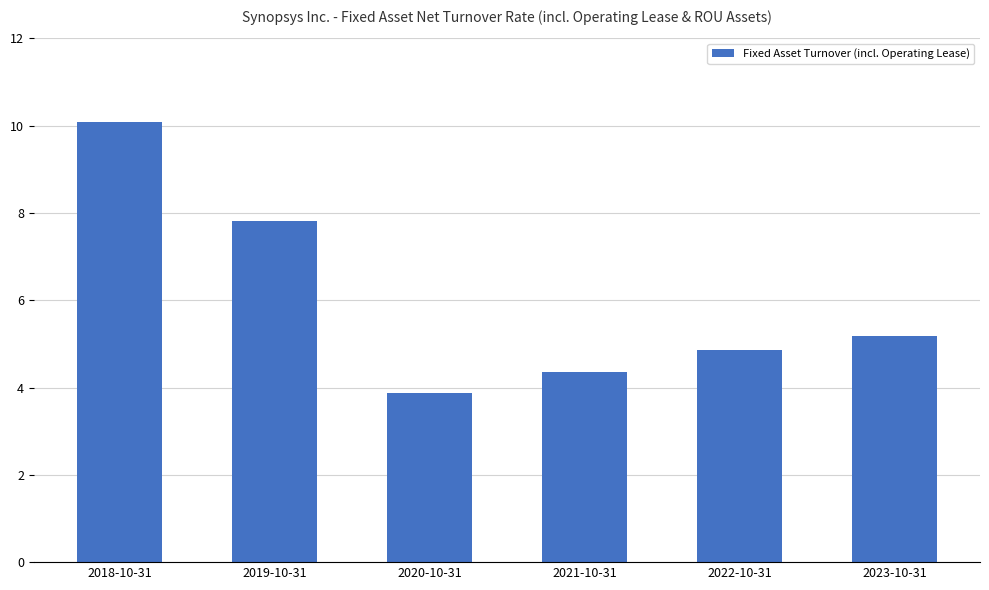

Are the bars grouped side by side (vs. stacked)?

No